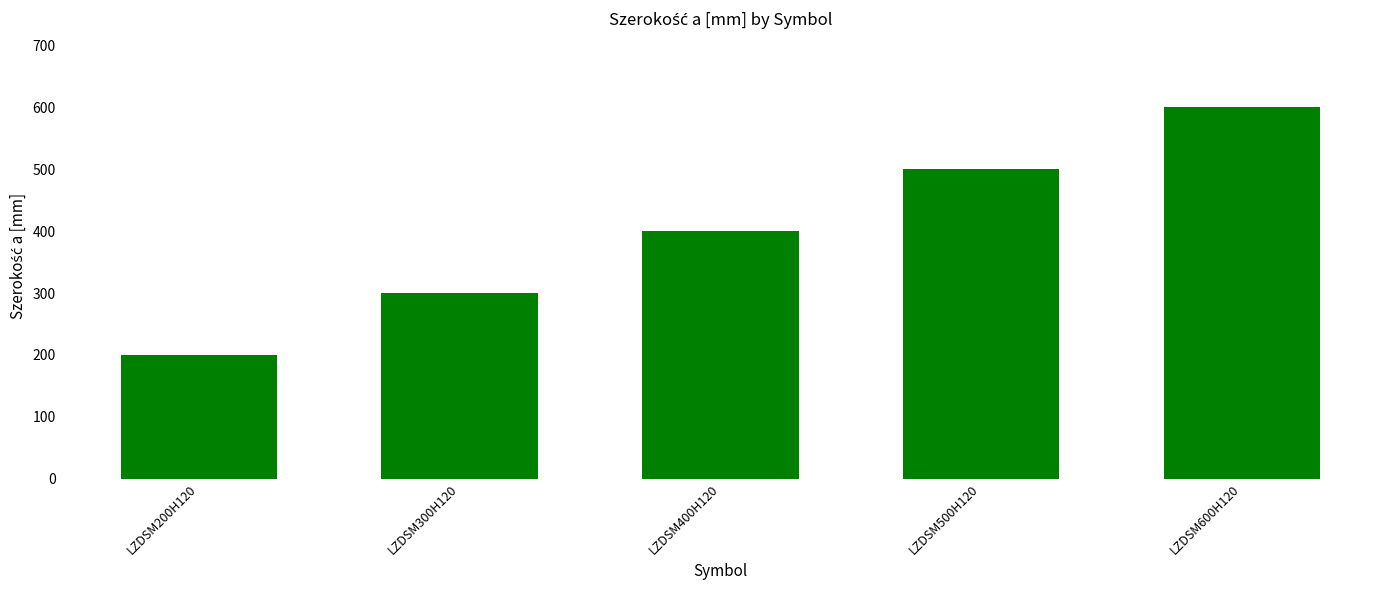

What is the maximum value shown in the chart?

600